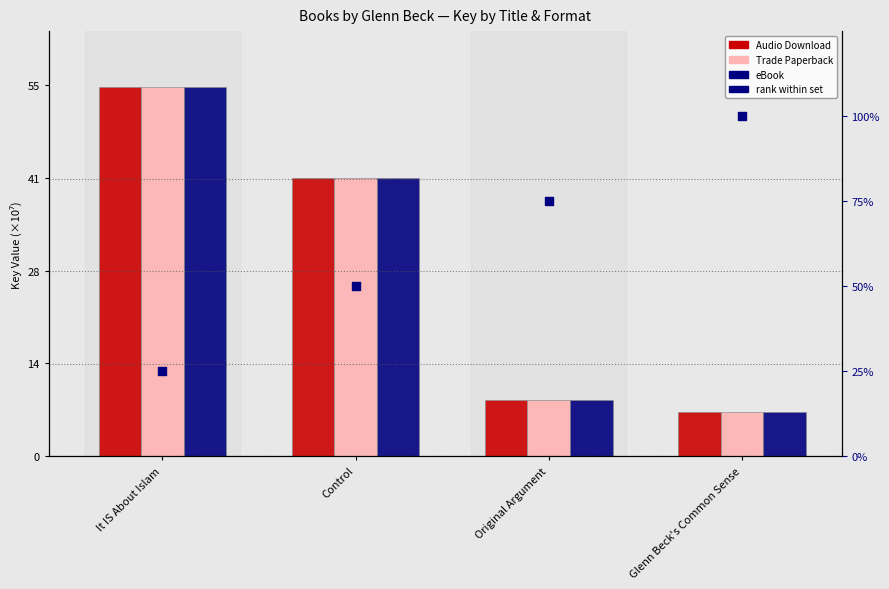

What is the total value across all series at Control?

173.6